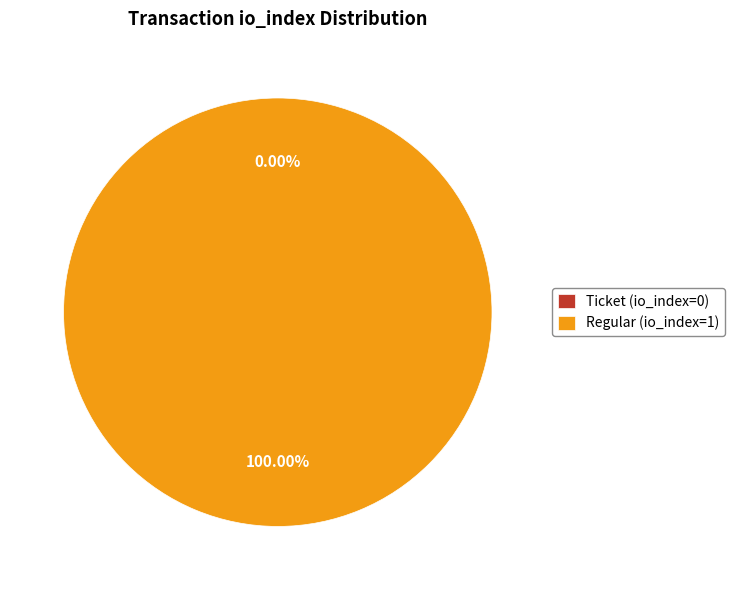

What is the majority slice?

Regular (io_index=1)